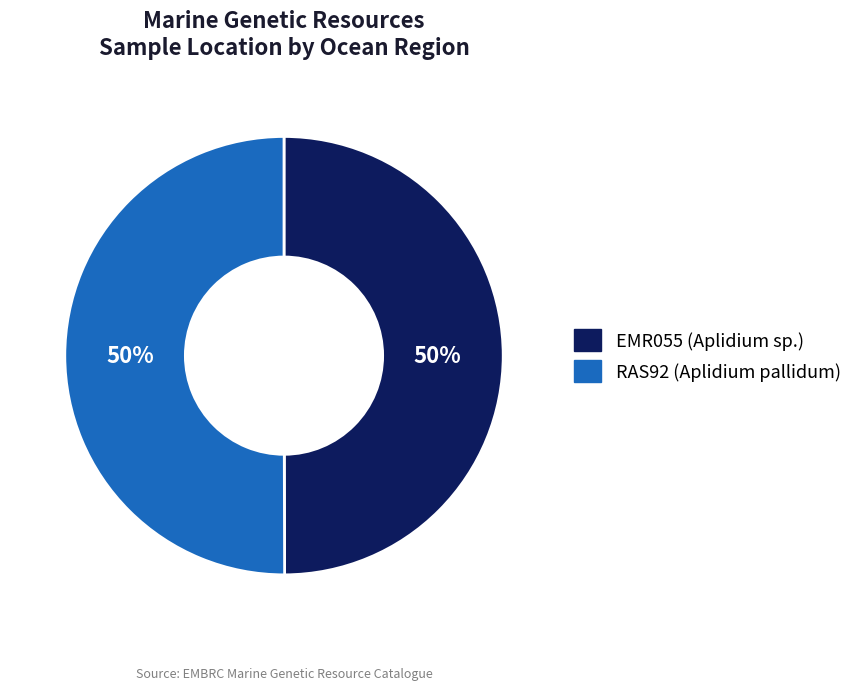

True or false: RAS92 (Aplidium pallidum) accounts for 44% of the total.

False